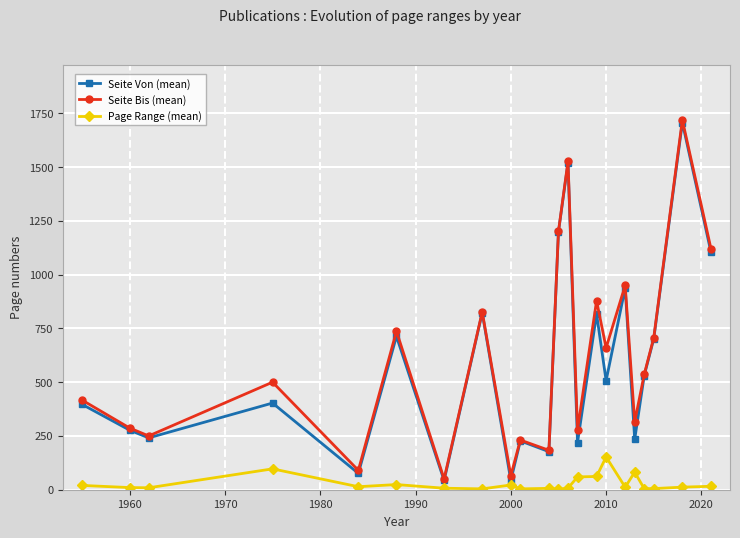

At how many categories does at least one series exceed 1053?

4